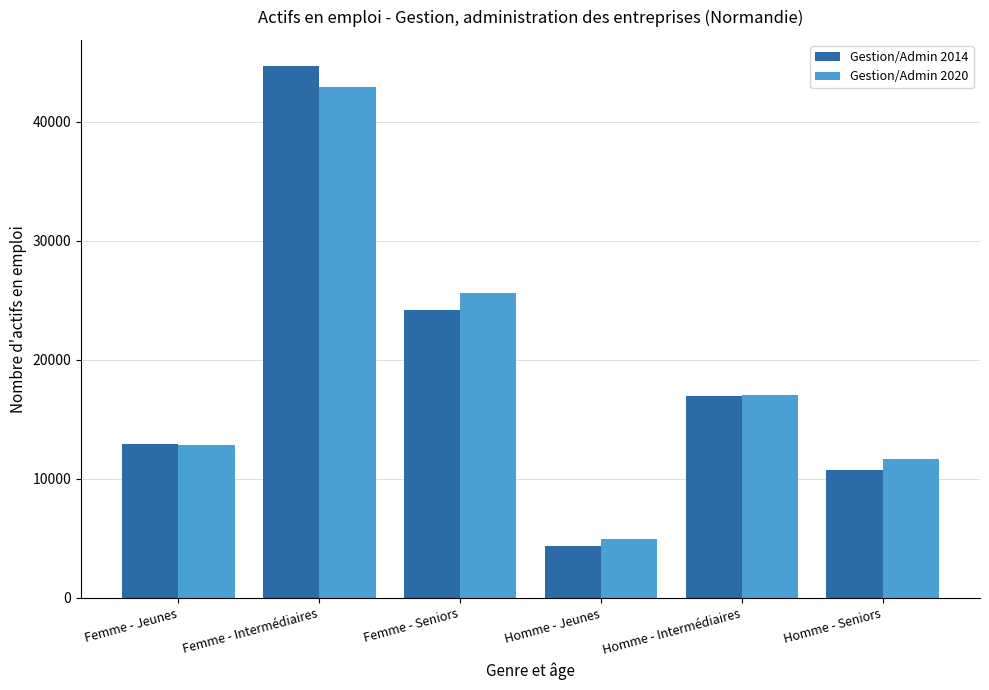

What is the label of the 1st bar from the right?

Homme - Seniors